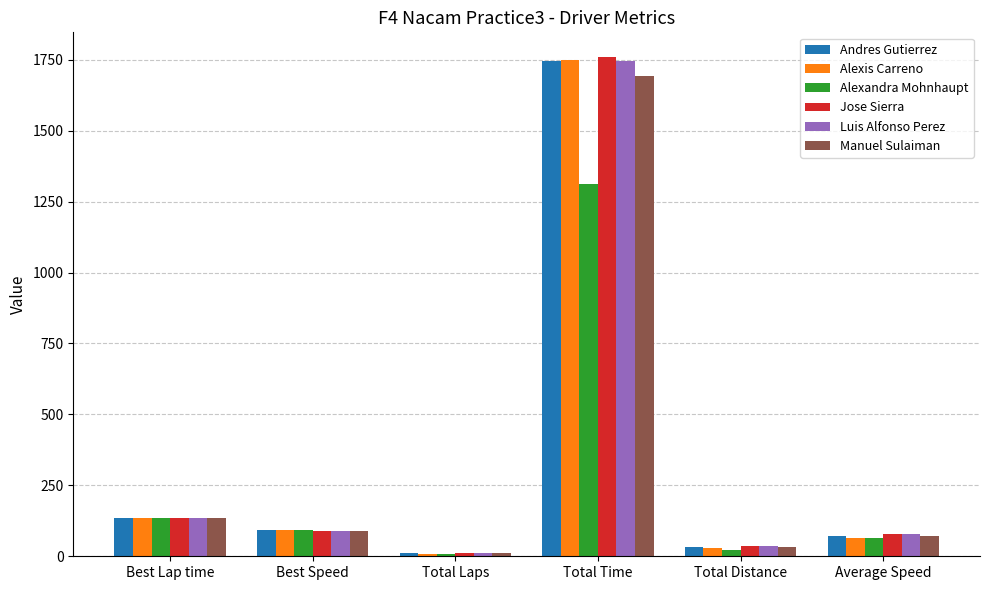

Does the chart contain stacked bars?

No